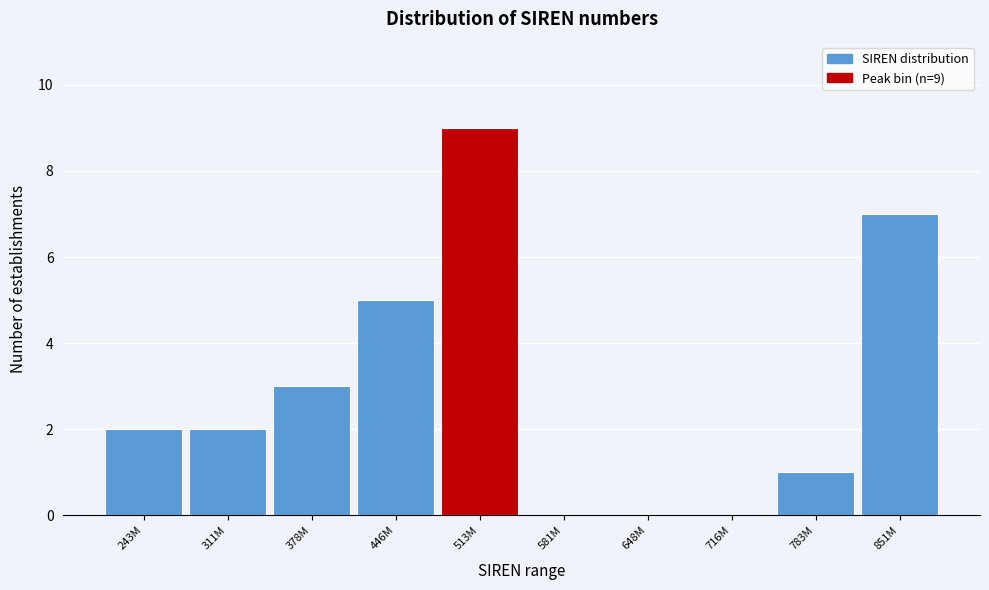

Reading left to right, extract all data points from this chart.

243M=2	311M=2	378M=3	446M=5	513M=9	581M=0	648M=0	716M=0	783M=1	851M=7